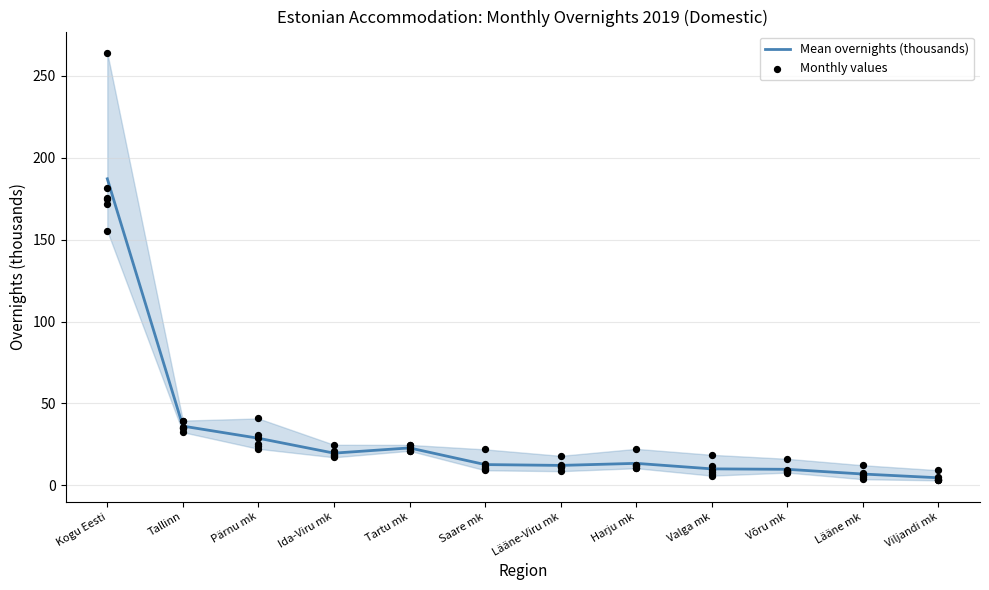

Which series has the largest total across all categories?

Mean overnights (thousands)